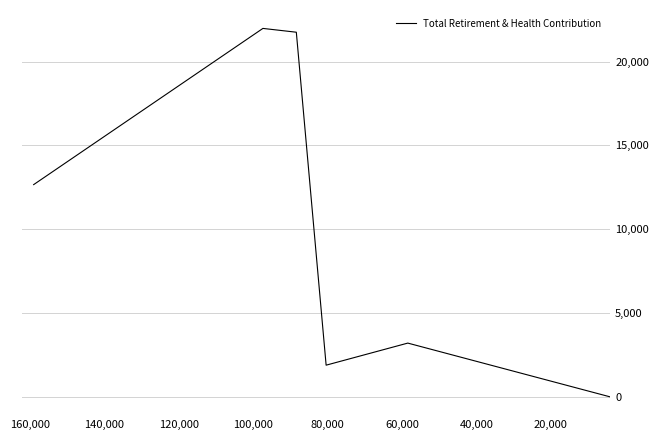

Is it true that the value at 0 is 22116?

False